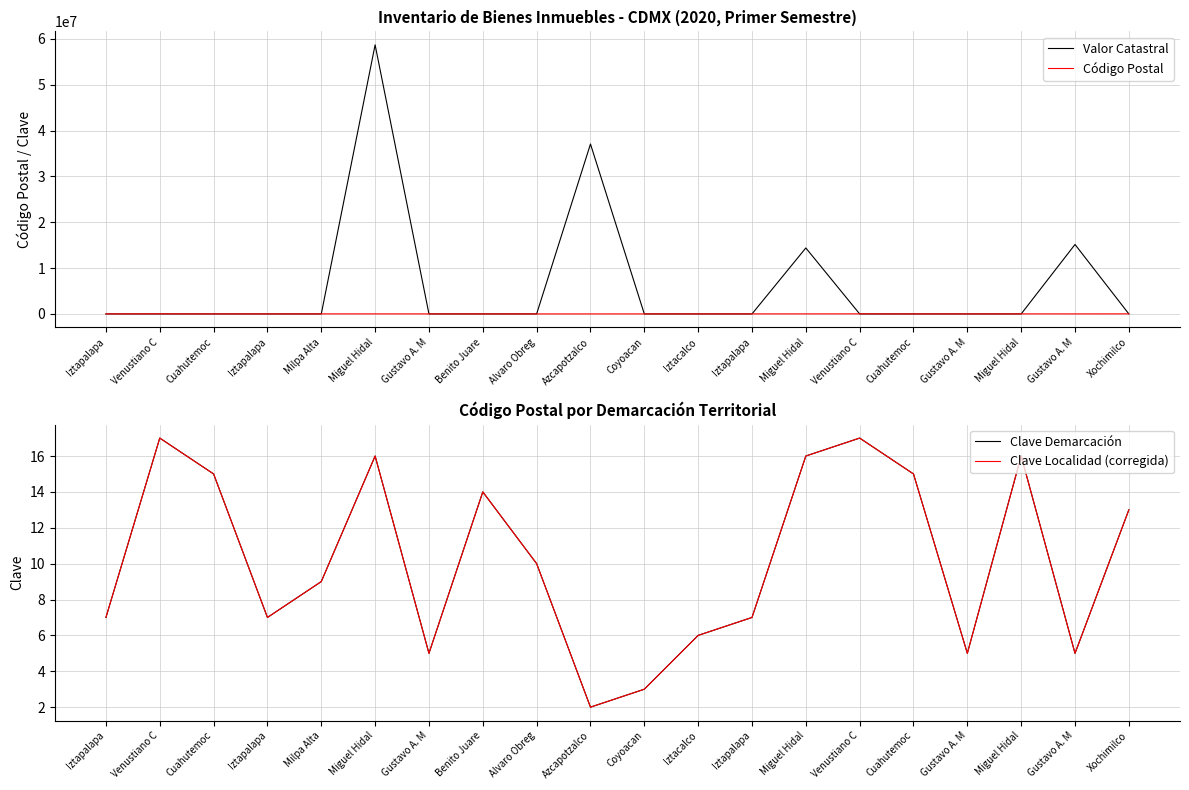

How many series are shown in this chart?

4